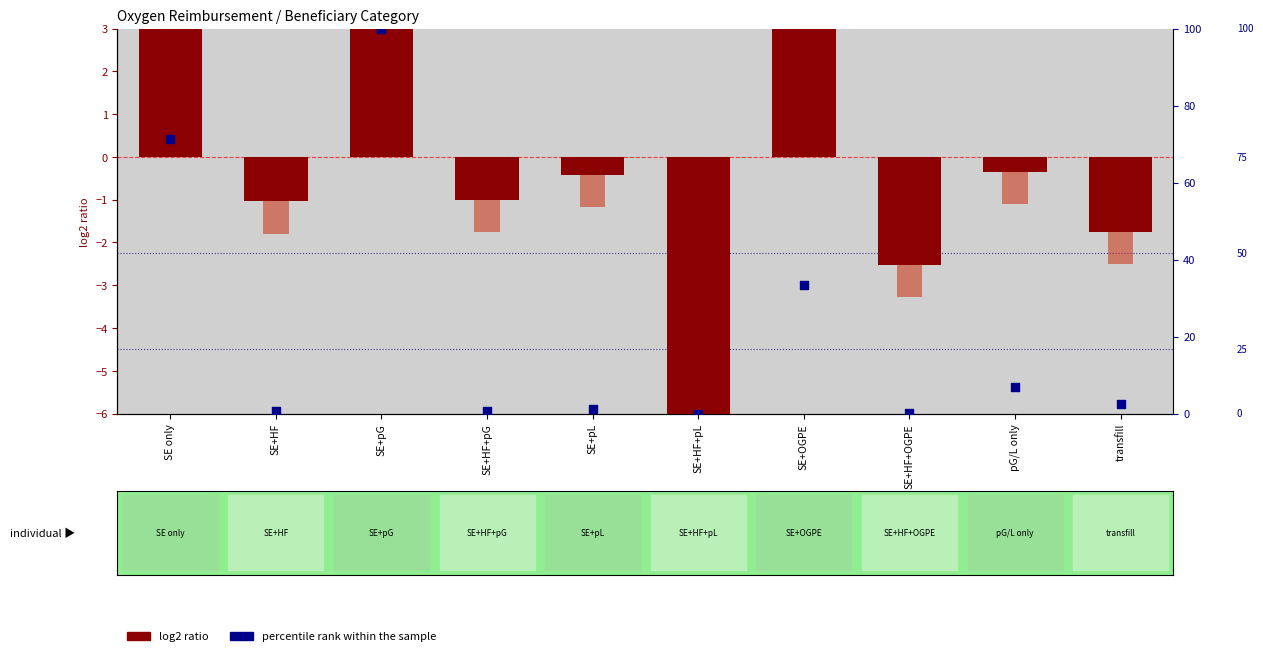

At which category is the sum across all series the highest?

SE+pG